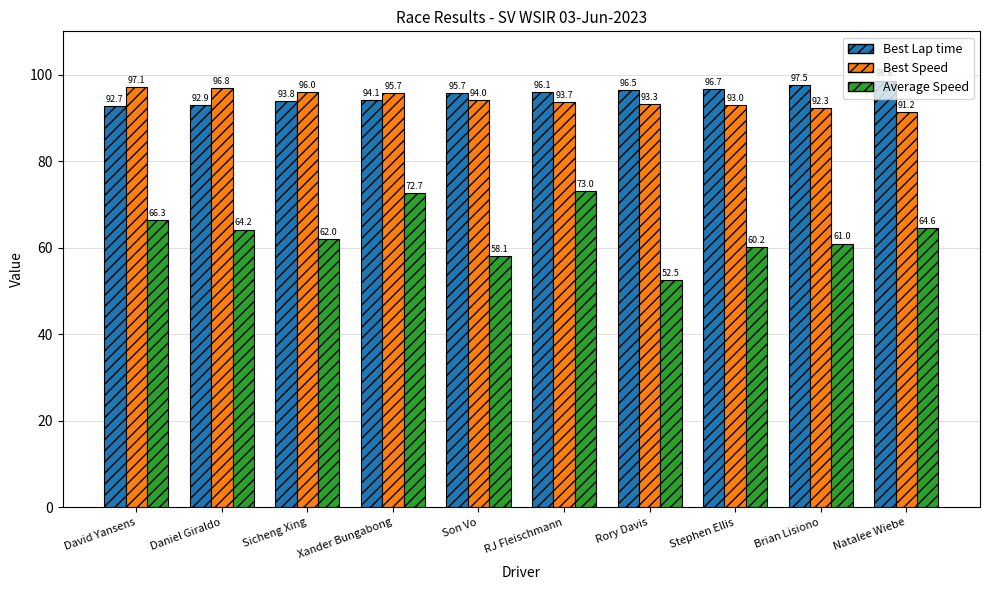

Is it true that Best Lap time equals 132.0 at David Yansens?

False